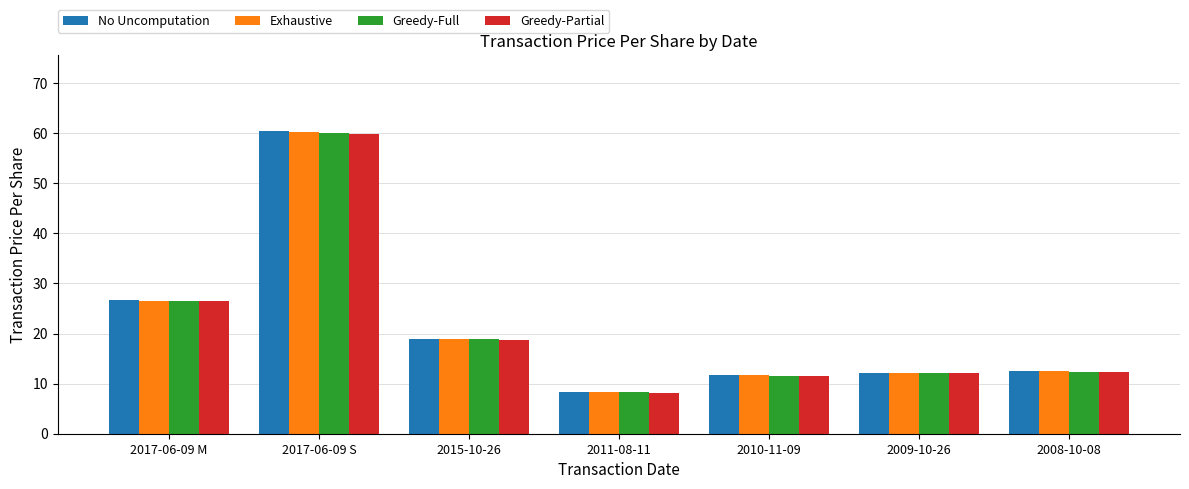

What is the highest value of the Exhaustive series?

60.1